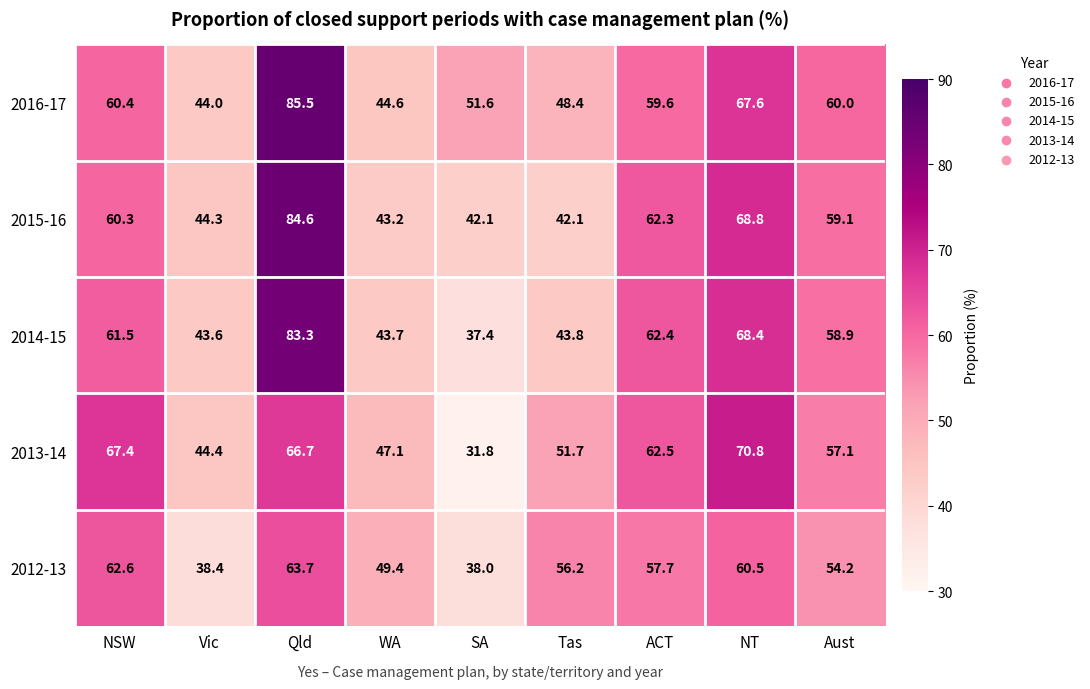

Which series has the widest spread of values?

2014-15